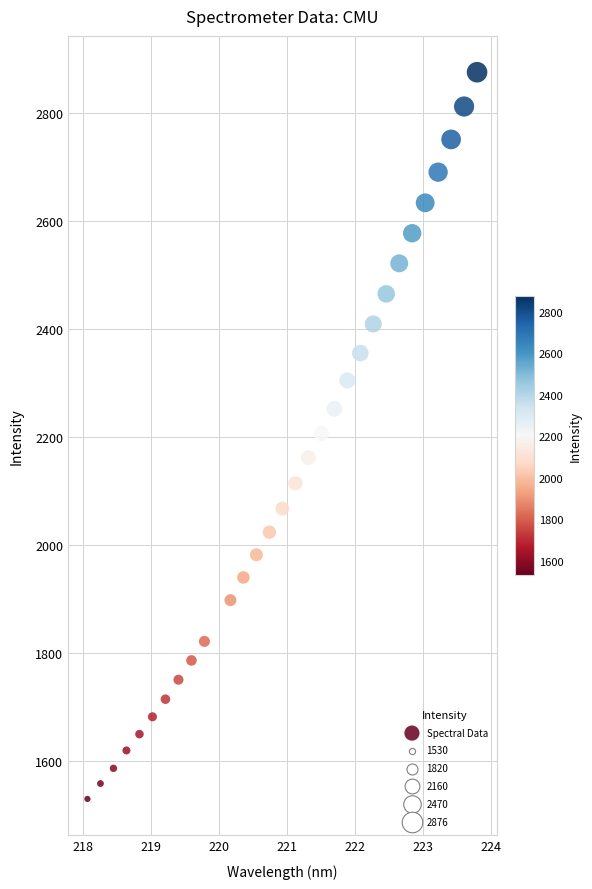

What is the range of Y values (max minus min)?

1345.6